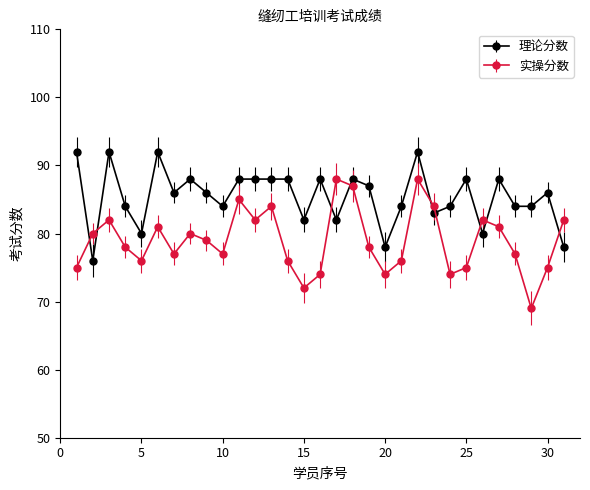

Is this an area chart (filled region under the line)?

No